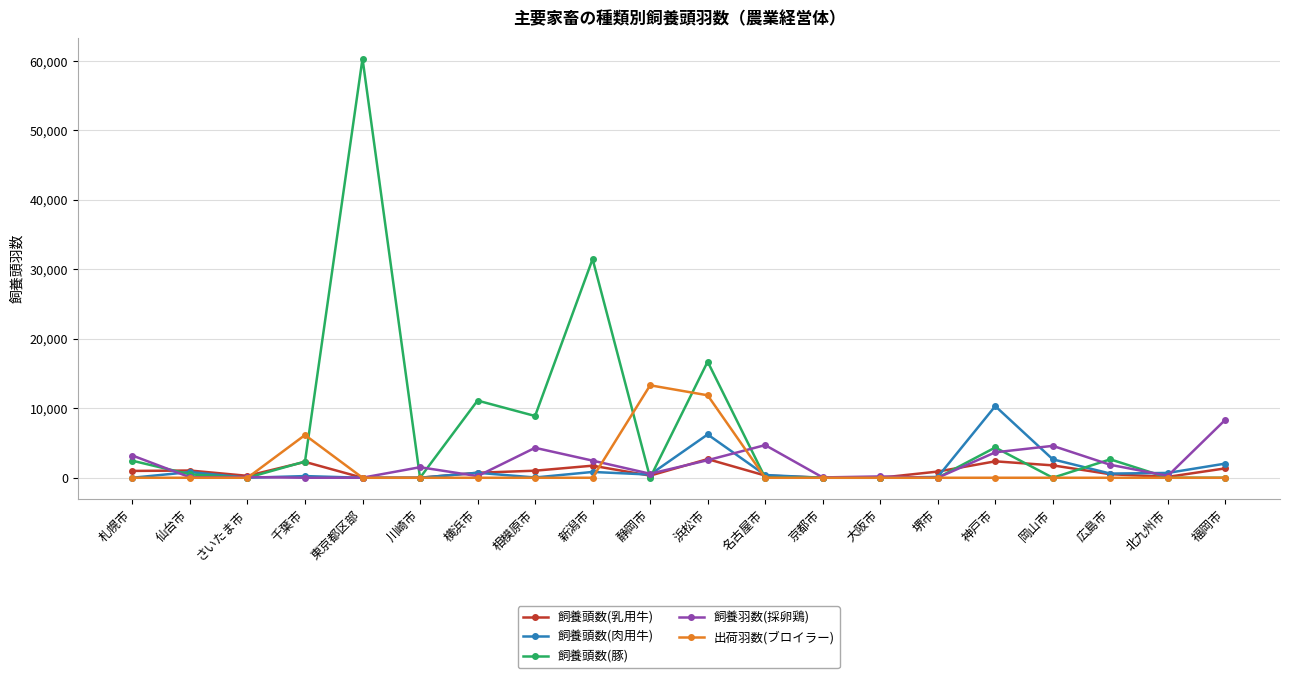

At which category is the sum across all series the highest?

東京都区部